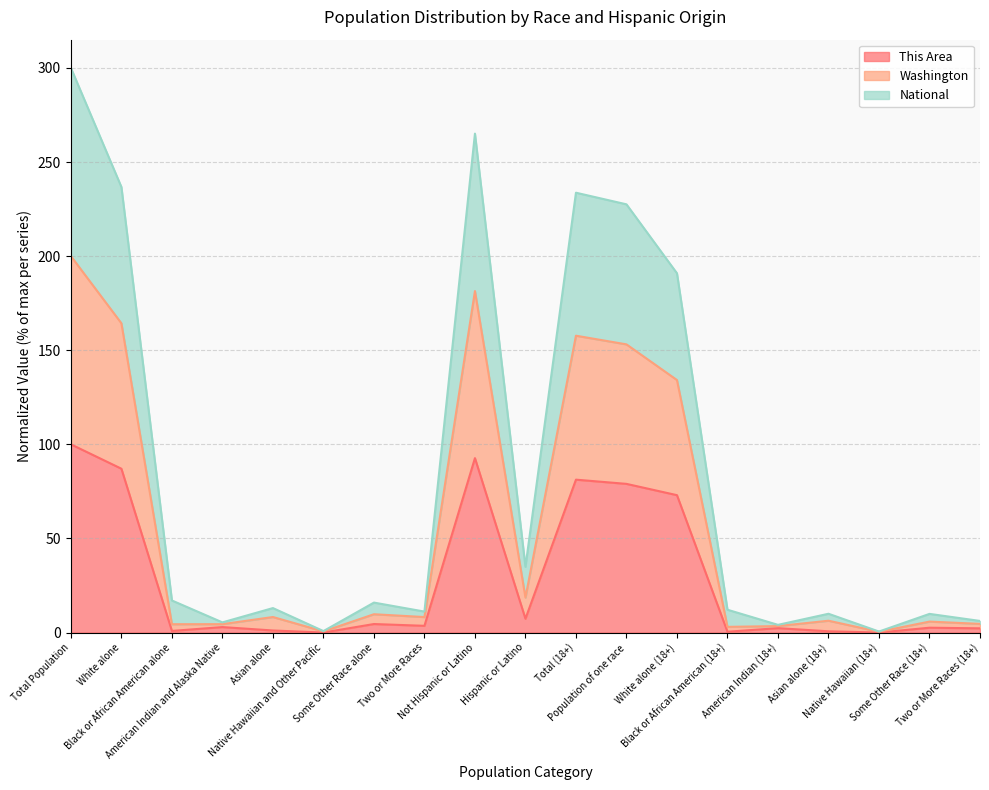

Which has a higher value, White alone (18+) or American Indian and Alaska Native?

White alone (18+)